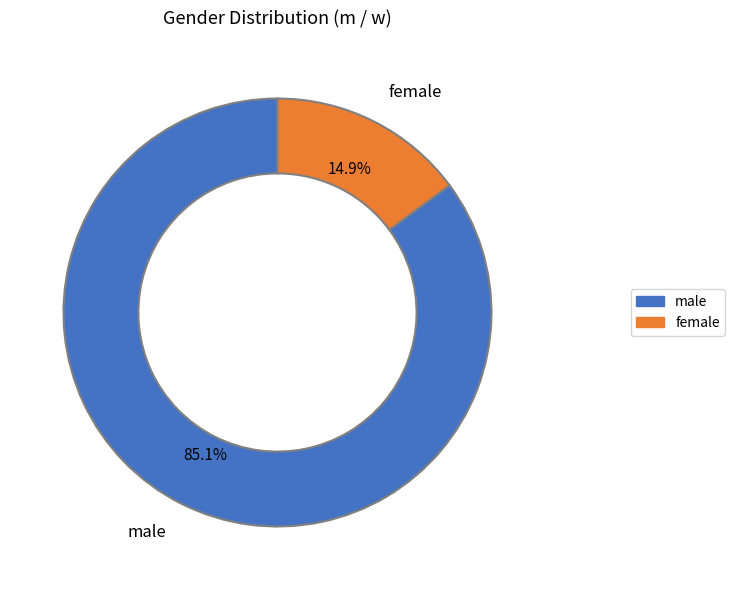

Which category accounts for the majority?

male